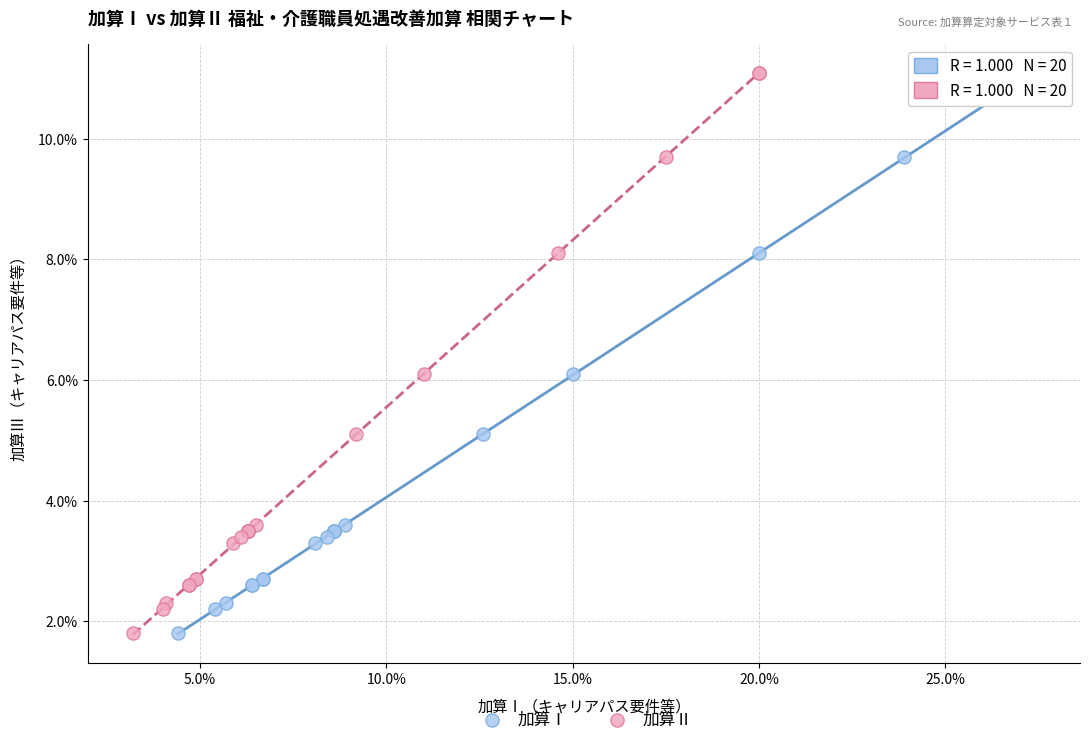

What are all the series names shown in the legend?

加算Ⅰ, 加算Ⅱ